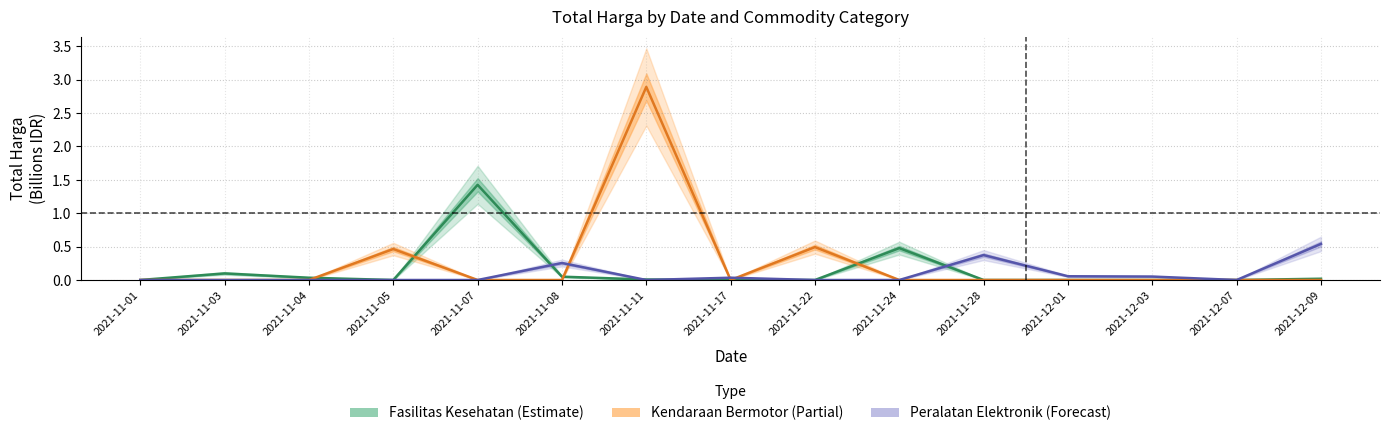

True or false: Peralatan Elektronik has more than 0 interior local peaks.

True